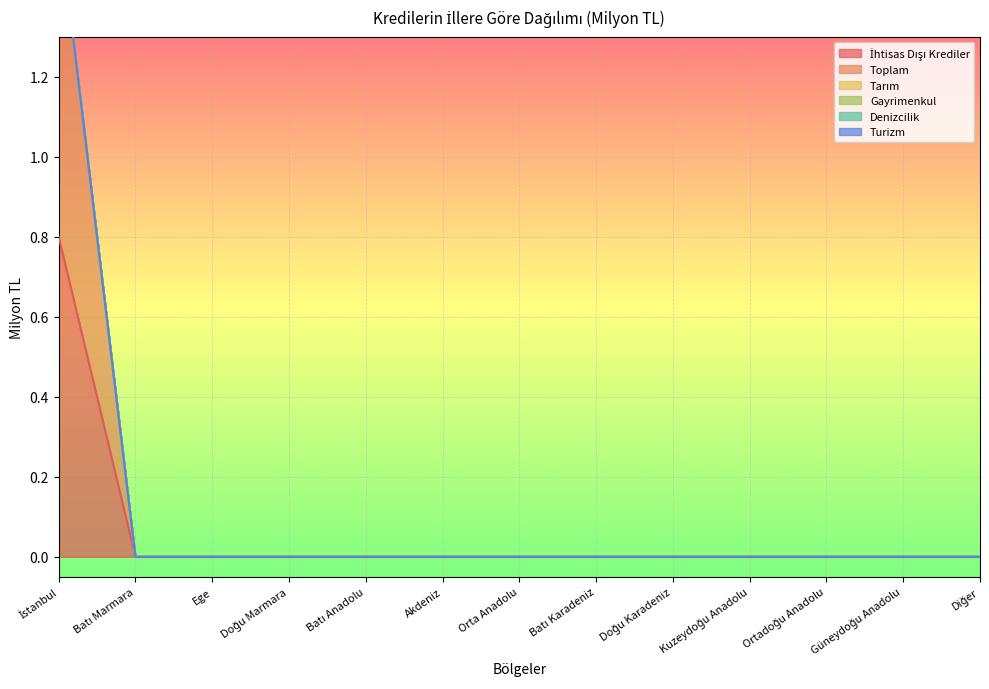

What is the average value of the İhtisas Dışı Krediler series?

0.1